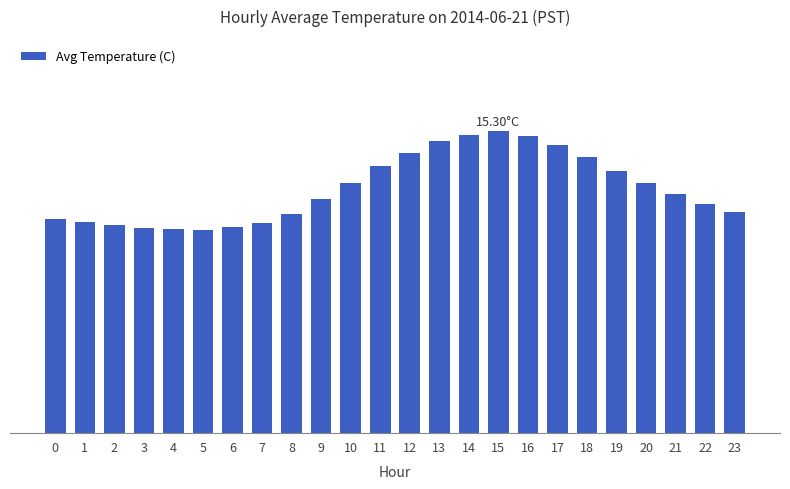

What is the sum of all values?

297.4